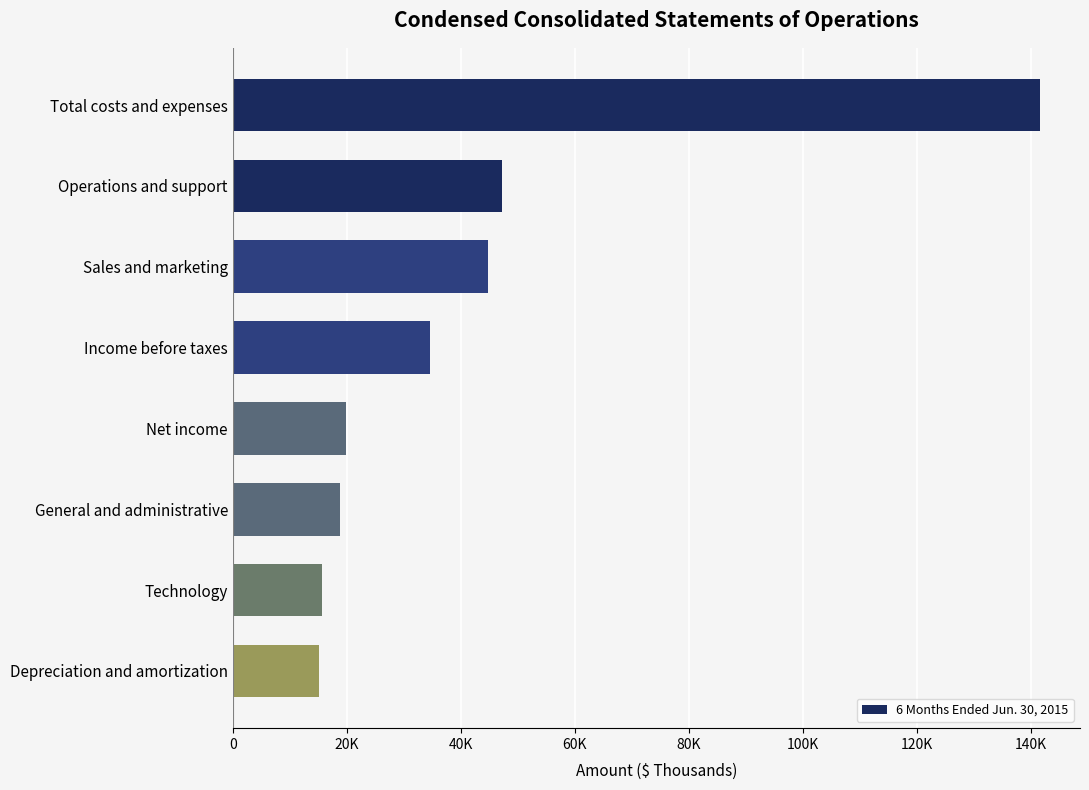

Are the bars horizontal?

Yes